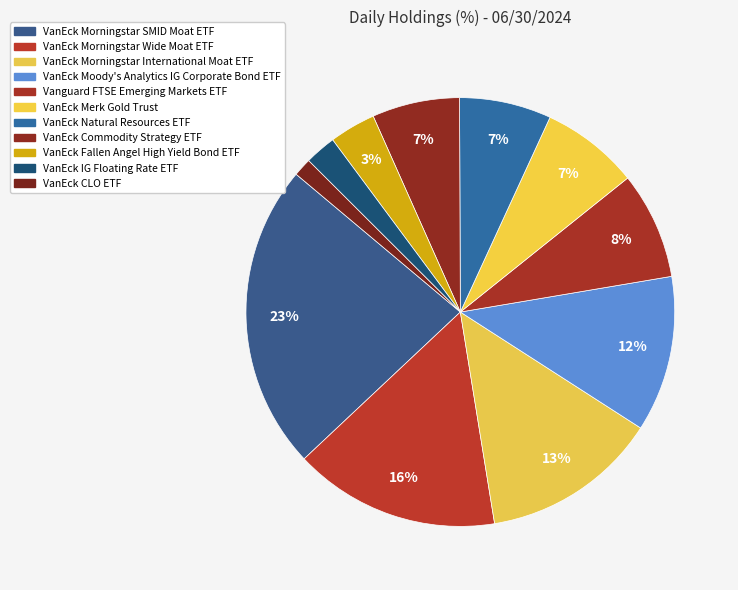

The VanEck Morningstar Wide Moat ETF slice represents 16% of the pie. True or false?

True